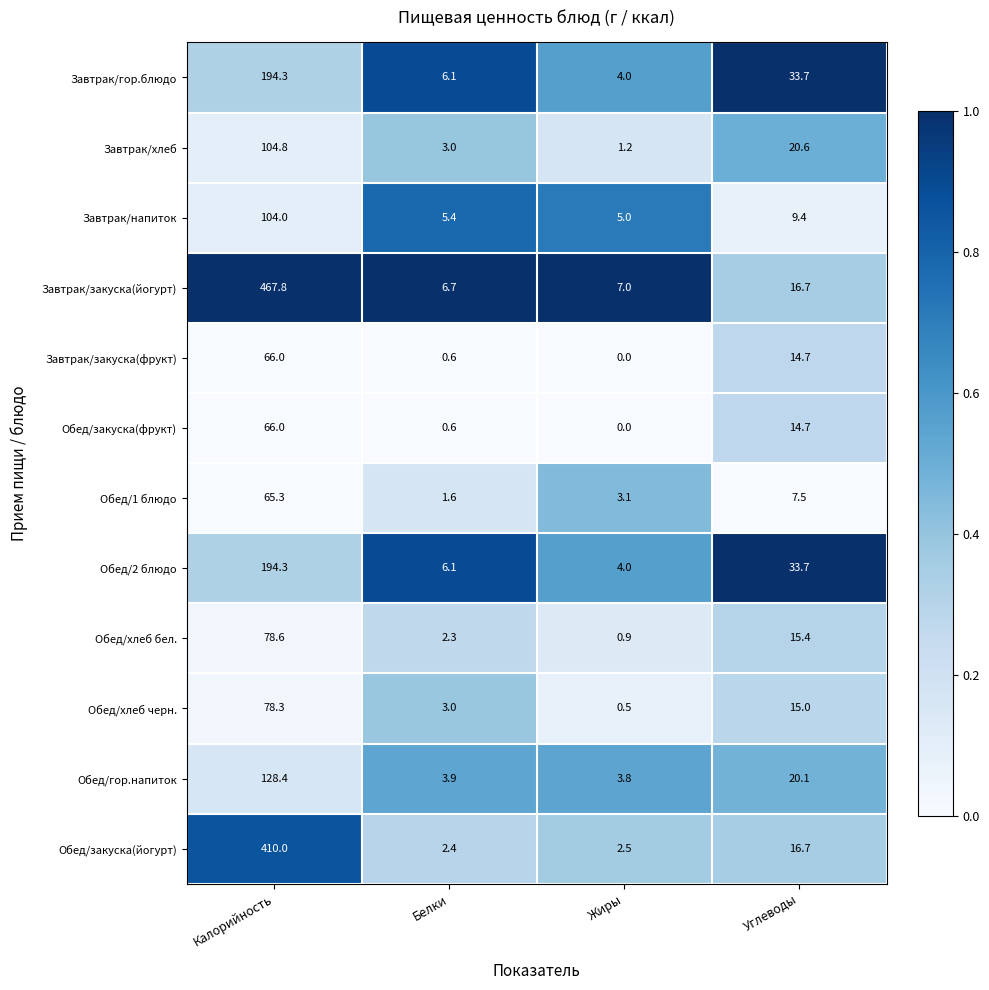

Which category has the highest value across all series?

Калорийность